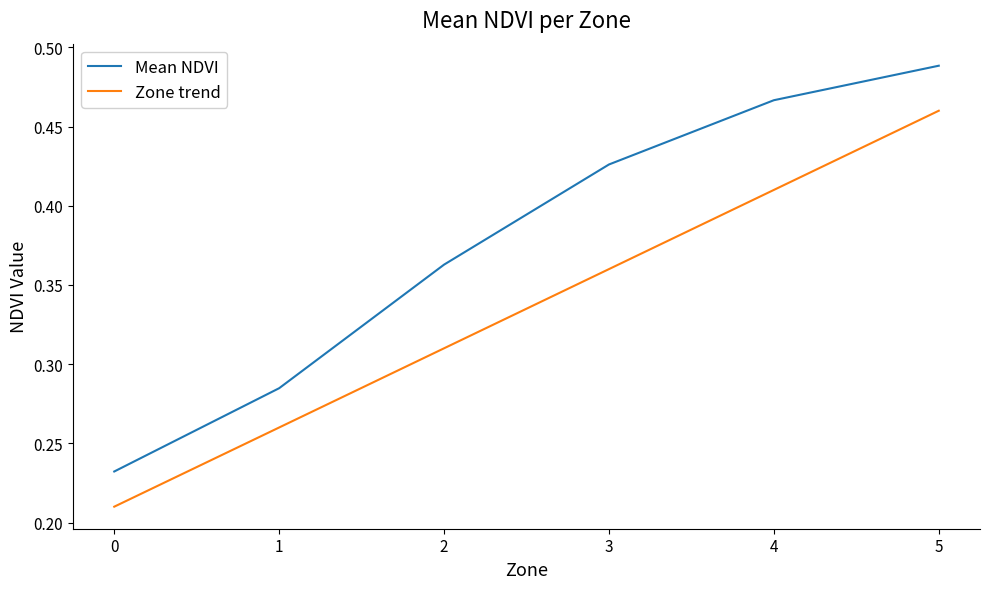

Rank the series by their average value, from lowest to highest.

Zone trend, Mean NDVI